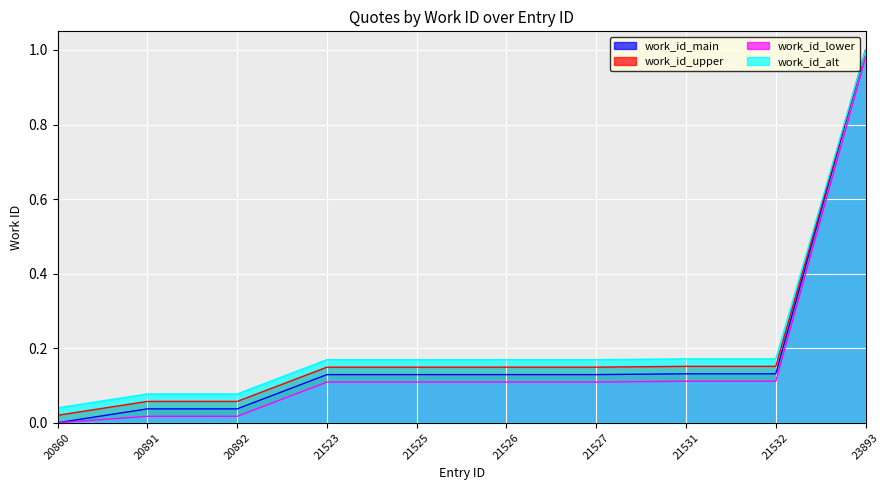

Rank the categories by value from highest to lowest.

23893, 21531, 21532, 21523, 21525, 21526, 21527, 20891, 20892, 20860